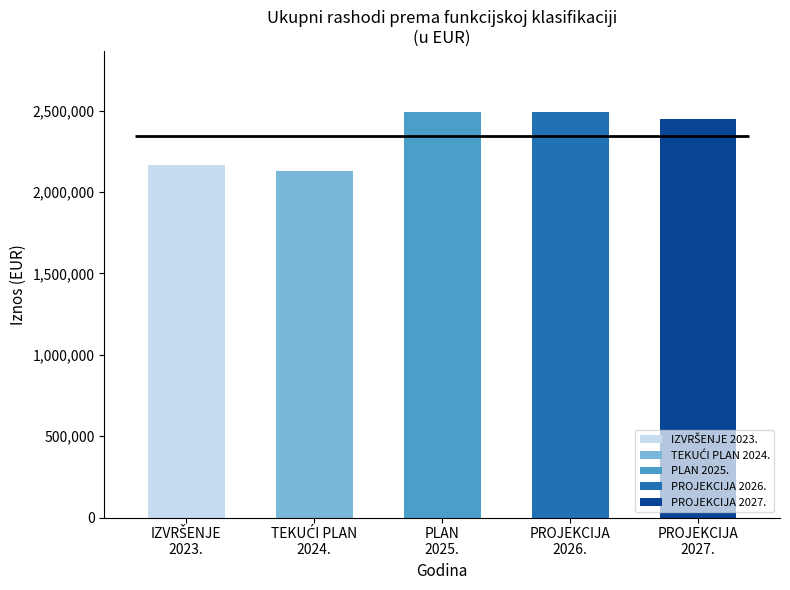

How many values exceed 2446102?

2